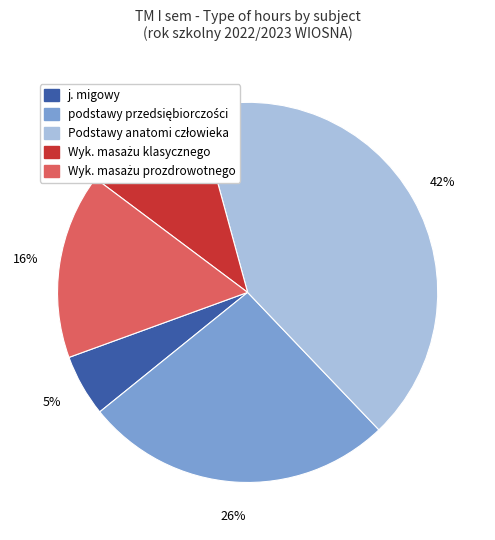

Is there any slice that represents more than half of the pie?

No